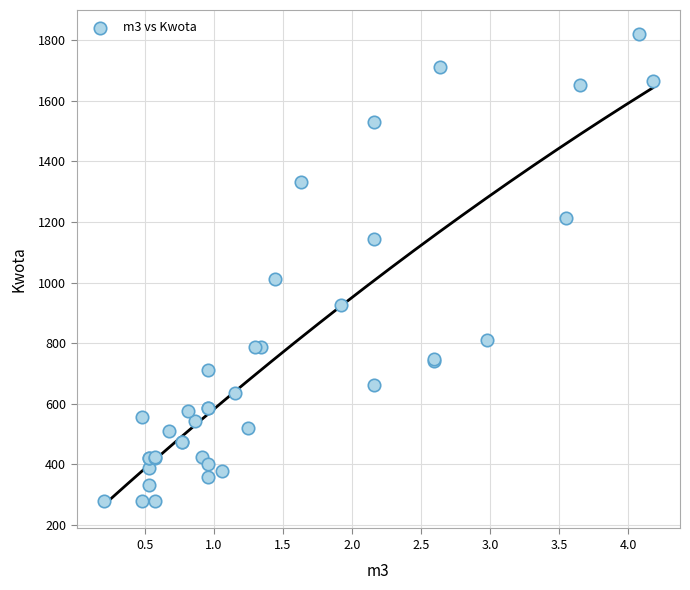

What Y value in the scatter plot is closest to 1050?

1013.2